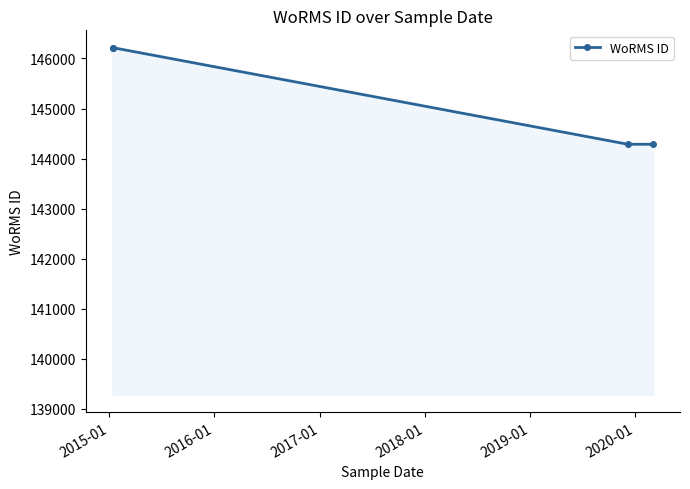

Reading right to left, list all the values displayed in this chart.

144287	144287	146216	146216